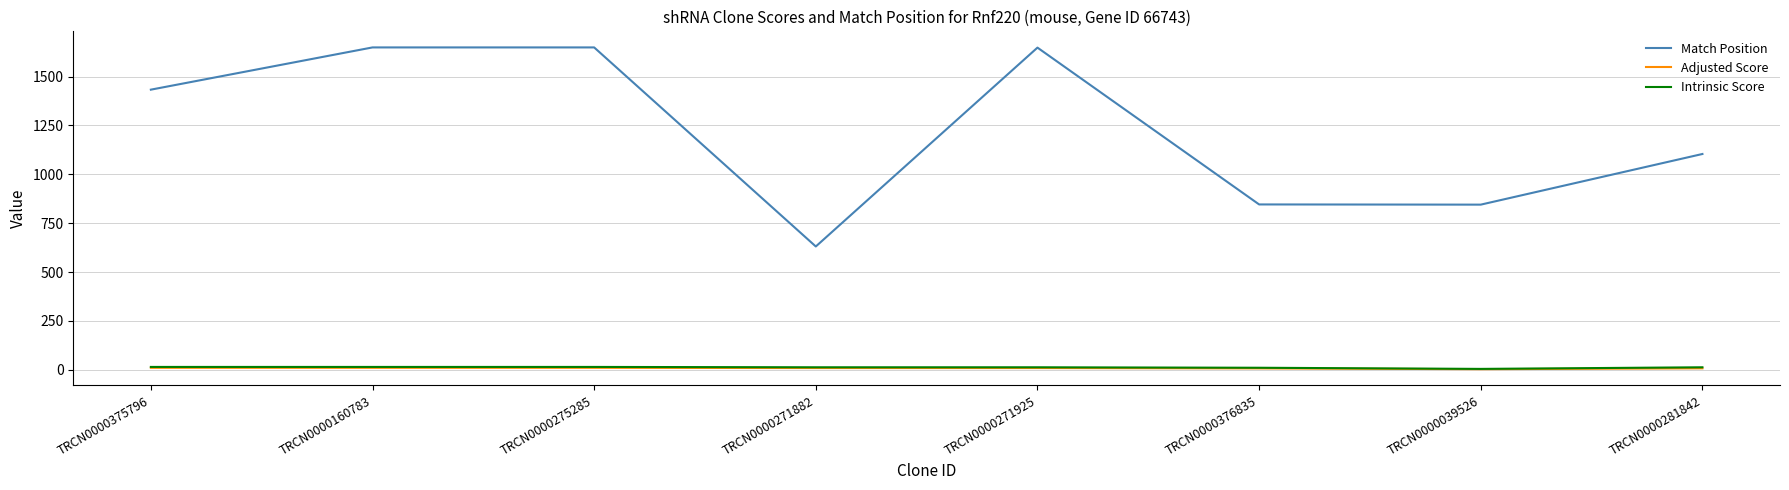

True or false: Match Position and Intrinsic Score cross at least once.

False